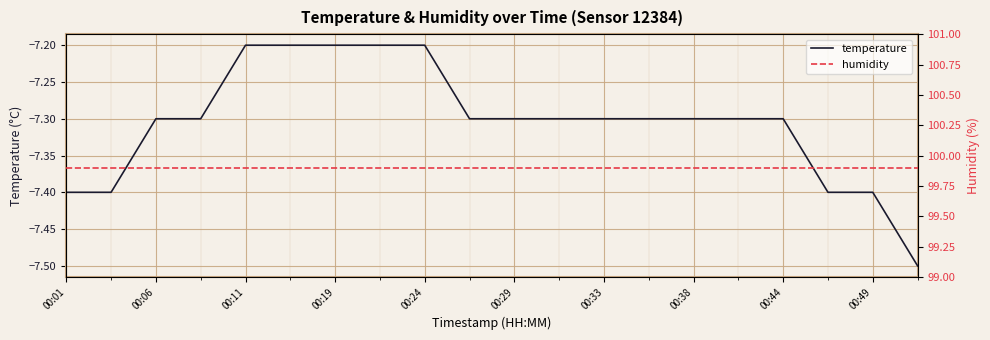

What is the maximum value shown in the chart?

99.9